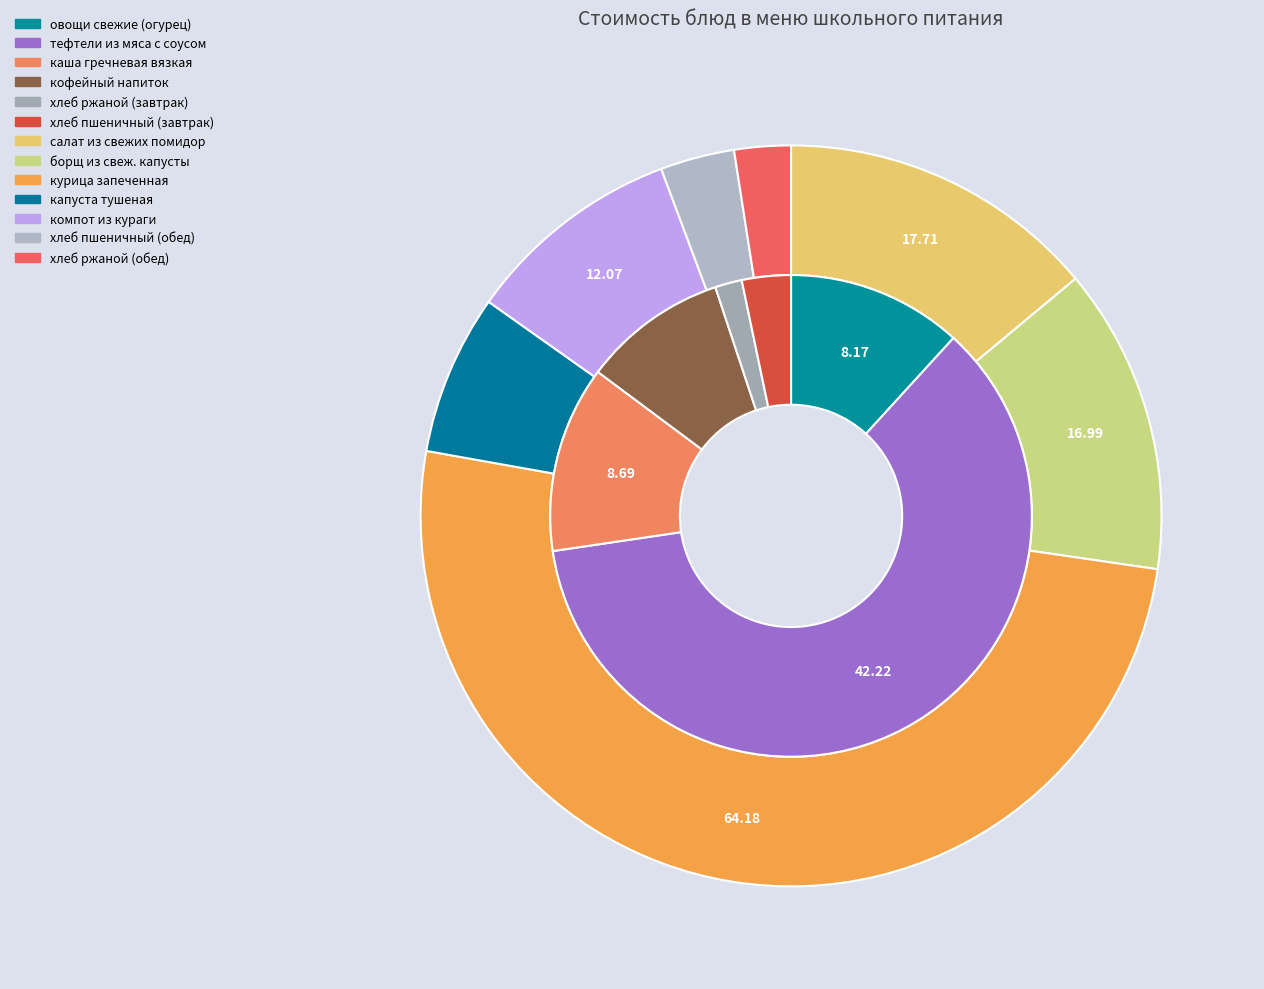

How many segments does this pie chart have?

13